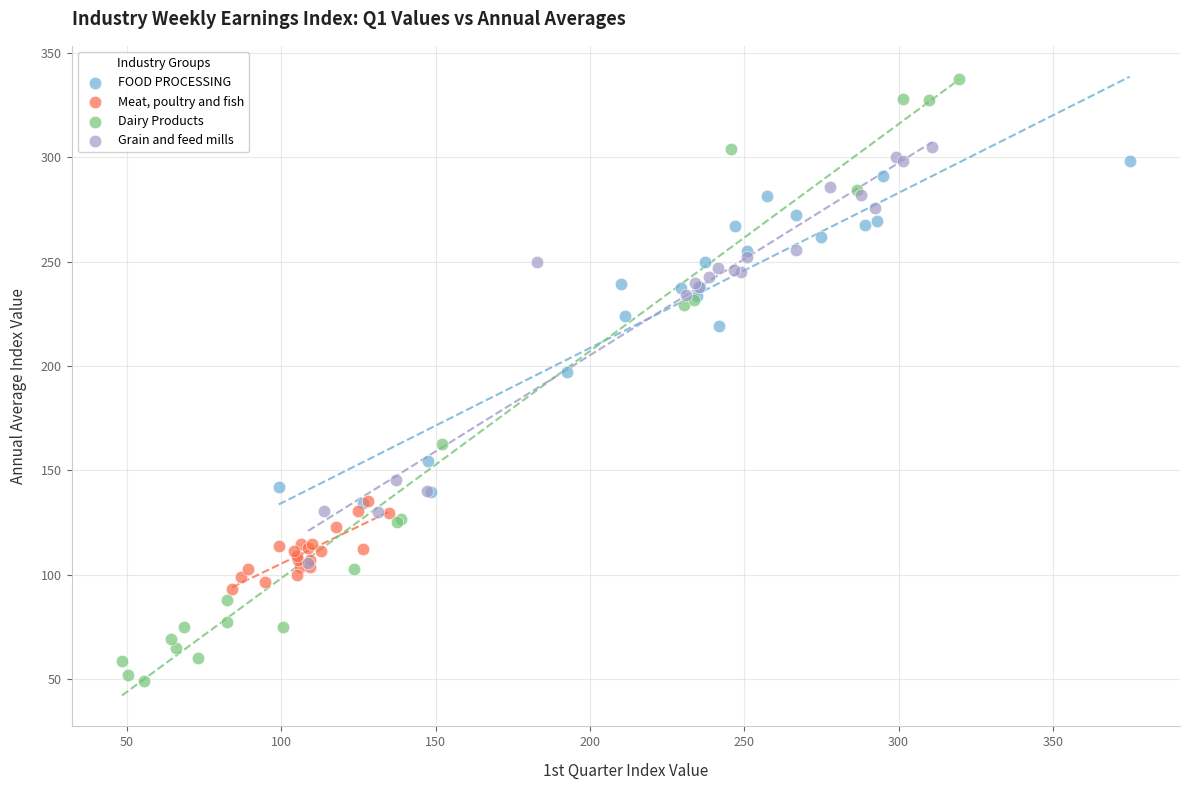

What are all the series names shown in the legend?

FOOD PROCESSING, Meat, poultry and fish, Dairy Products, Grain and feed mills